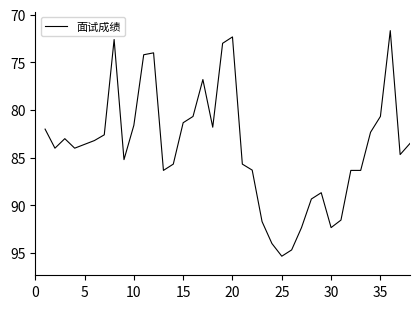

How many series are shown in this chart?

1